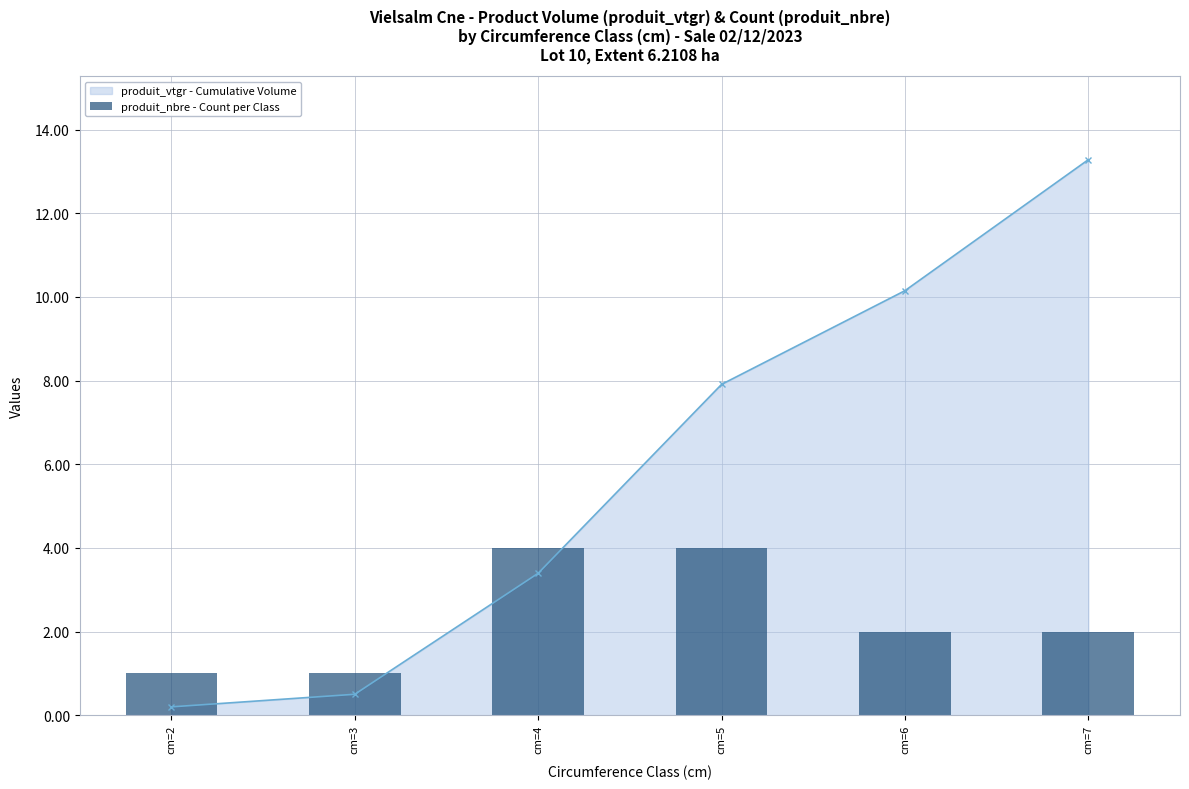

What is the sum of the values at cm=4 and cm=2?

5